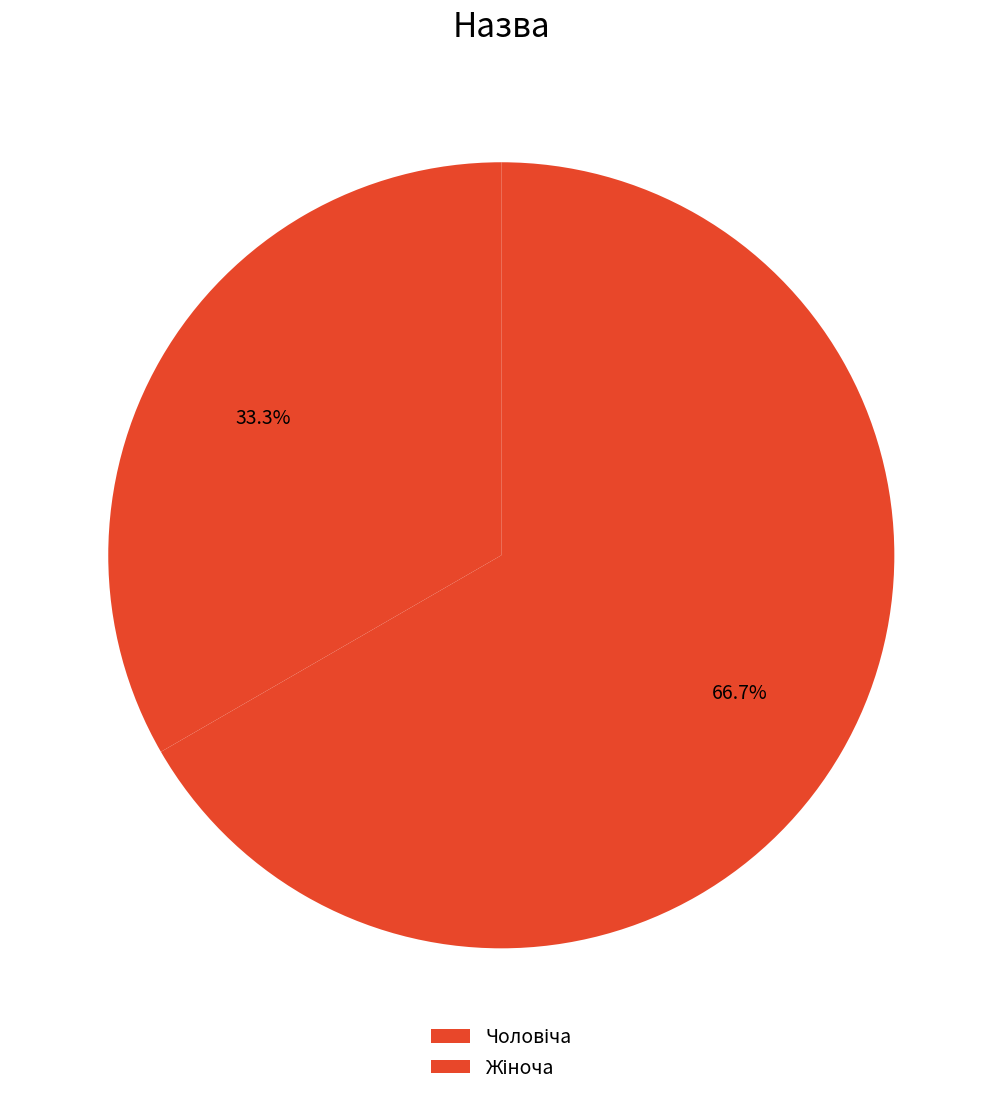

To the nearest percent, what is the combined percentage of Чоловіча and Жіноча?

100%